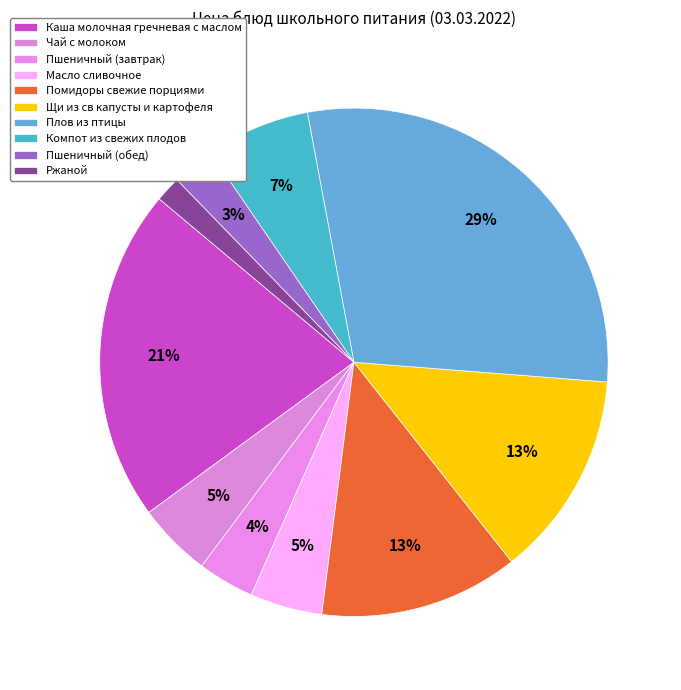

What is the ratio of the value at Пшеничный (обед) to the value at Компот из свежих плодов?

0.4